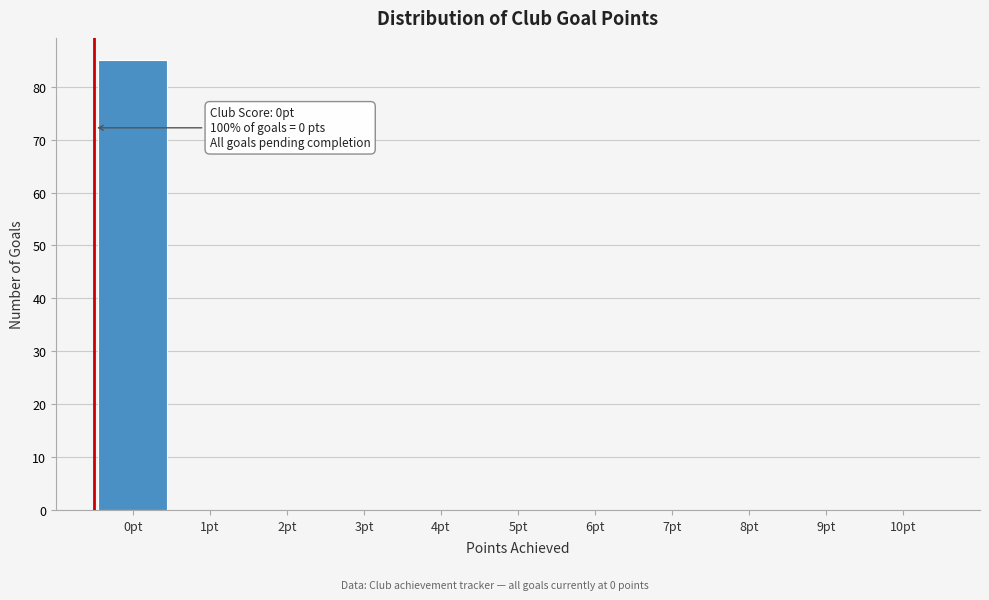

Reading right to left, extract all data points from this chart.

10pt=0	9pt=0	8pt=0	7pt=0	6pt=0	5pt=0	4pt=0	3pt=0	2pt=0	1pt=0	0pt=85